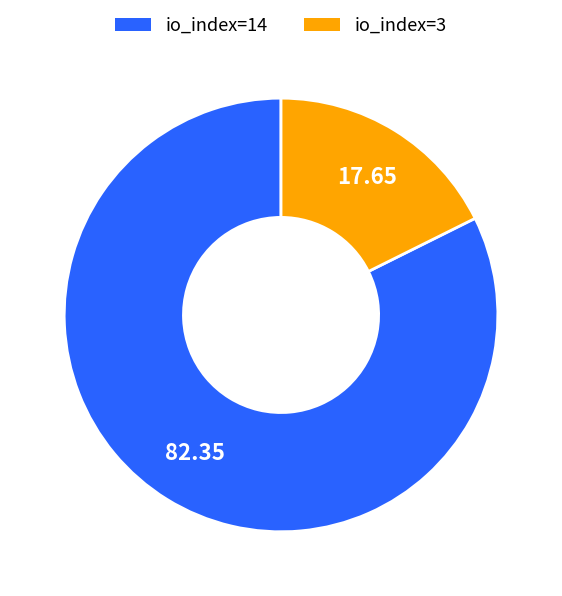

Do io_index=14 and io_index=3 together represent more than half of the pie?

Yes